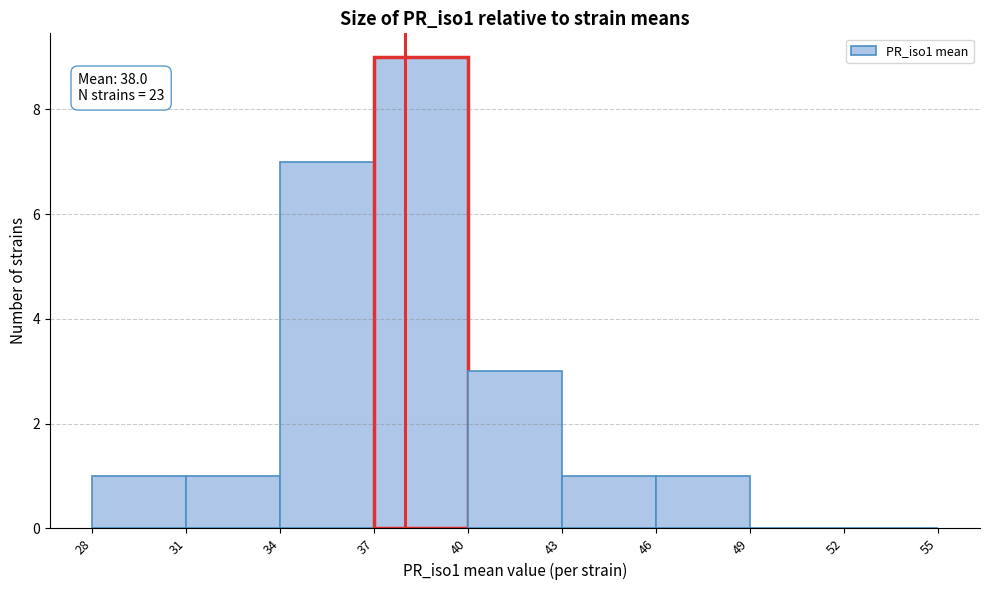

Over which range of the x-axis is the bar tallest?

37 to 40